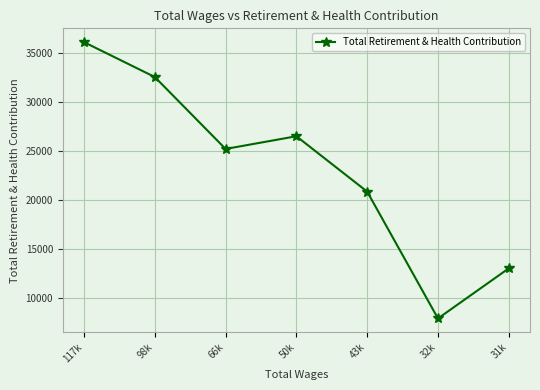

The chart shows a value of 7740 at 31k. True or false?

False